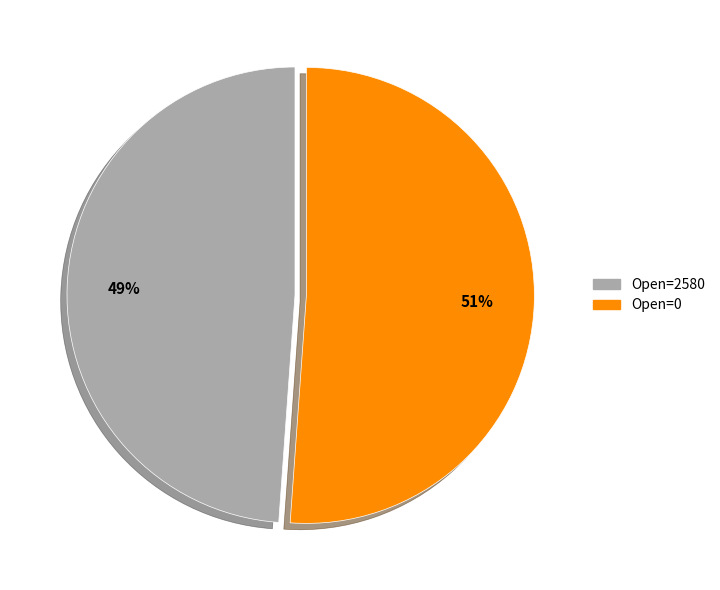

Which category has the smallest portion of the pie?

Open=2580